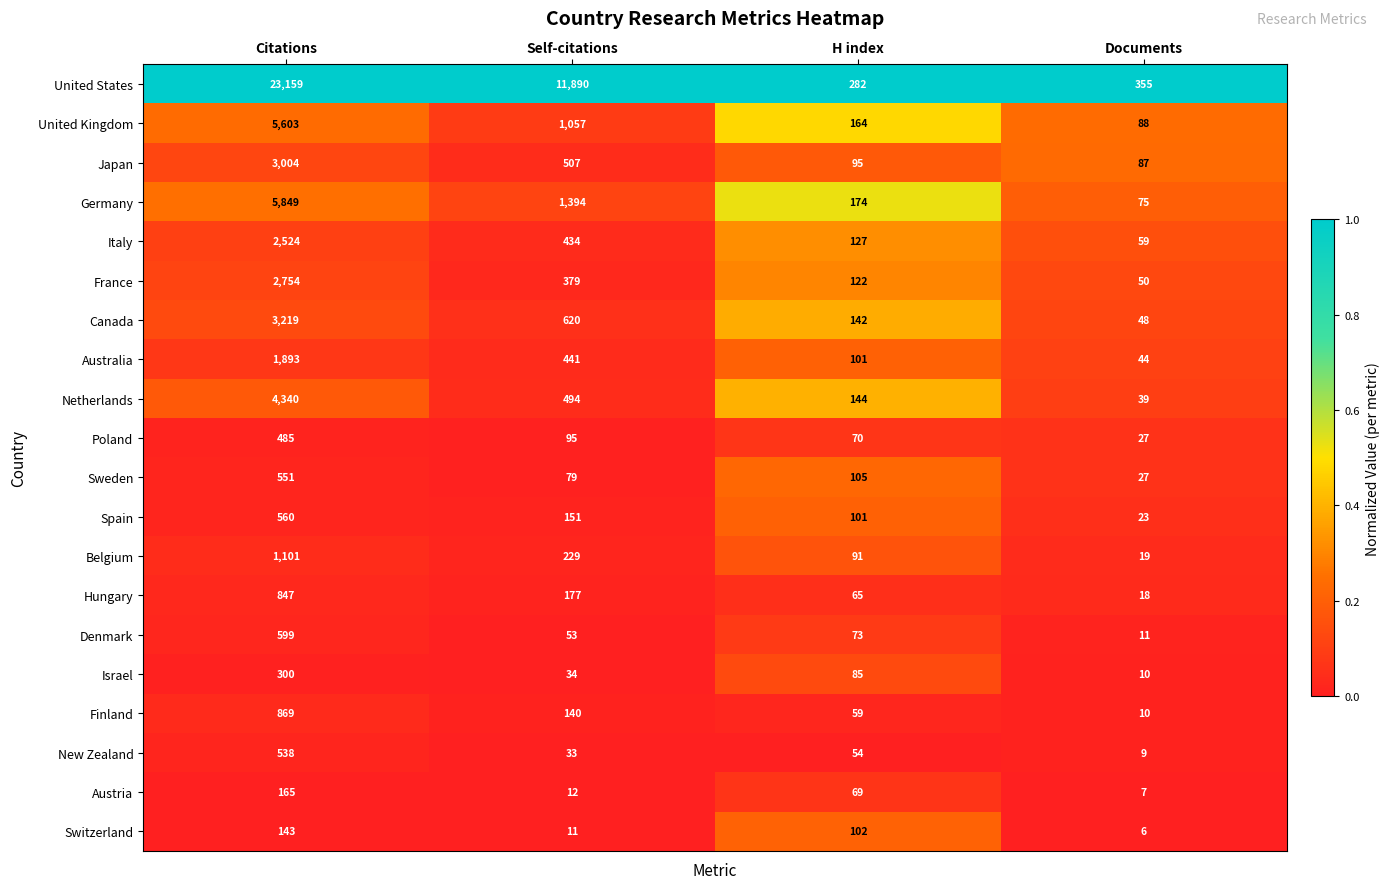

Which series changed the most between Self-citations and H index?

United States